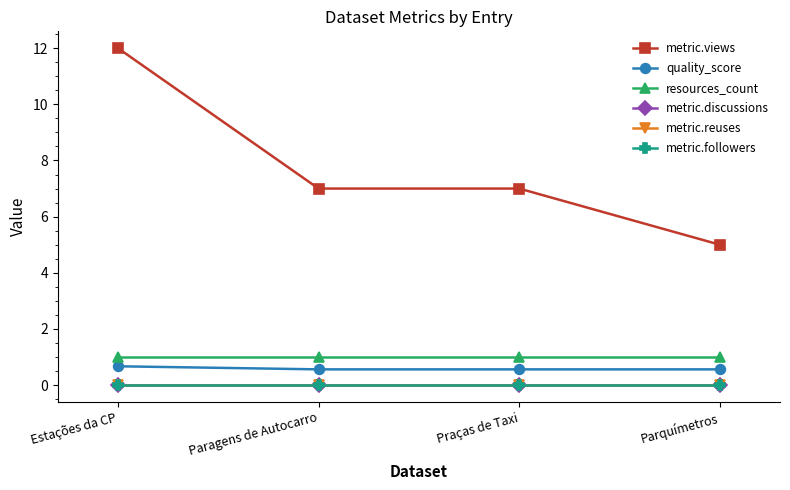

True or false: quality_score and resources_count intersect in this chart.

False